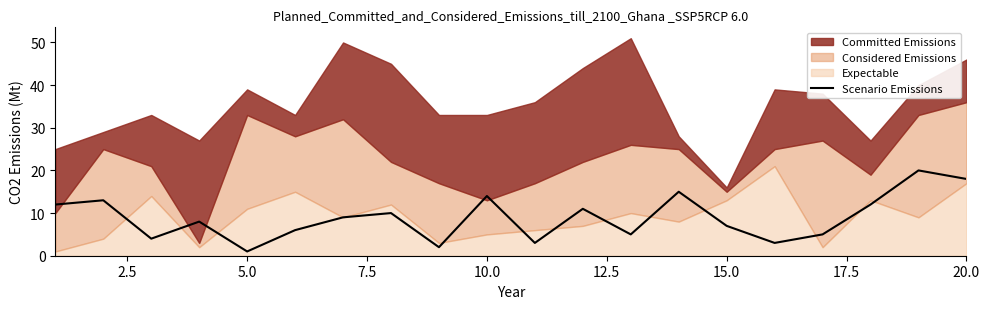

Reading right to left, transcribe all the data shown in this chart.

18	20	12	5	3	7	15	5	11	3	14	2	10	9	6	1	8	4	13	12